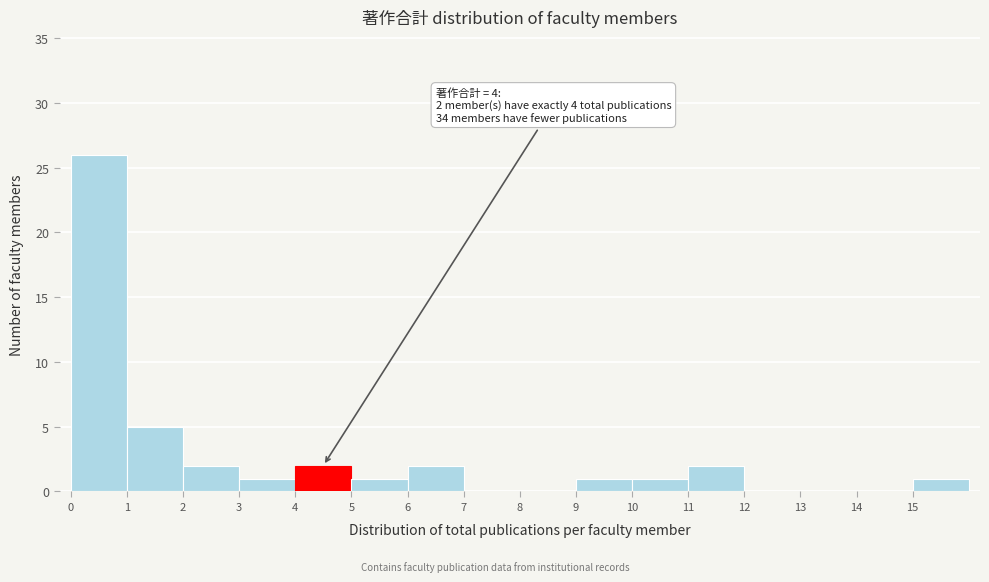

Which range on the x-axis has the tallest bar?

0 to 1